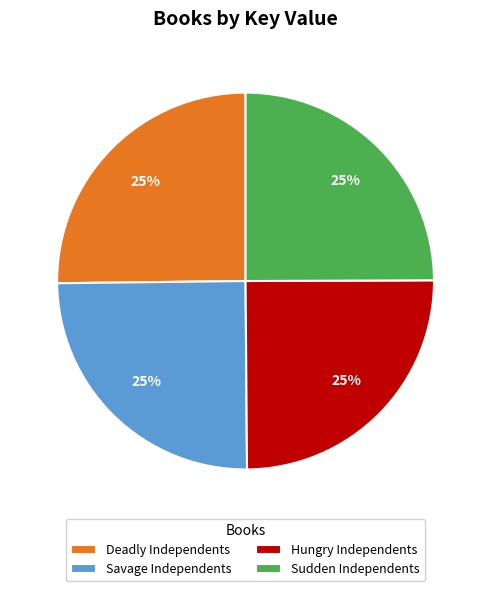

Is Deadly Independents the majority of the pie?

No